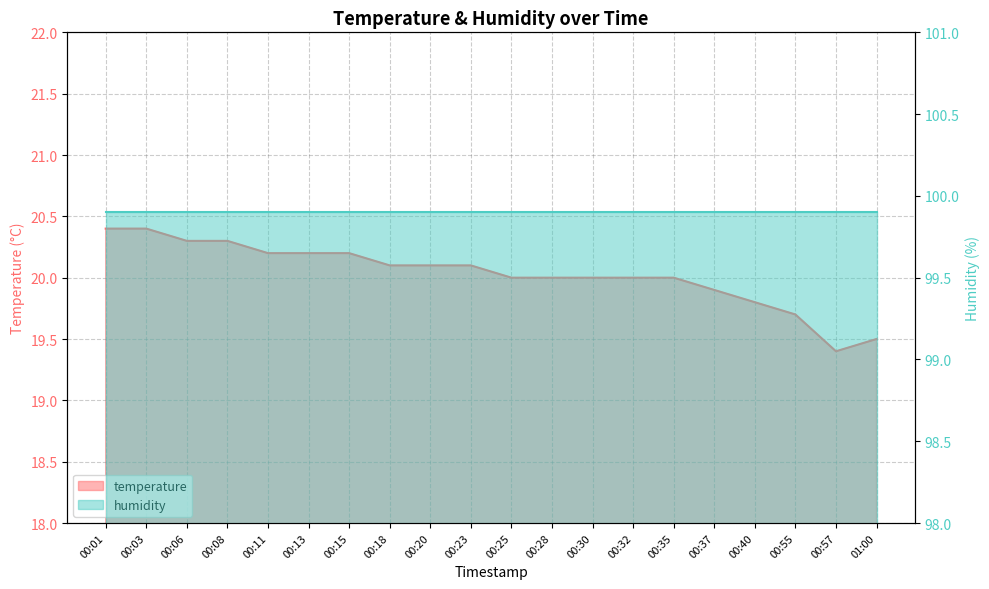

Where is the data nearest to the value 19?

00:57